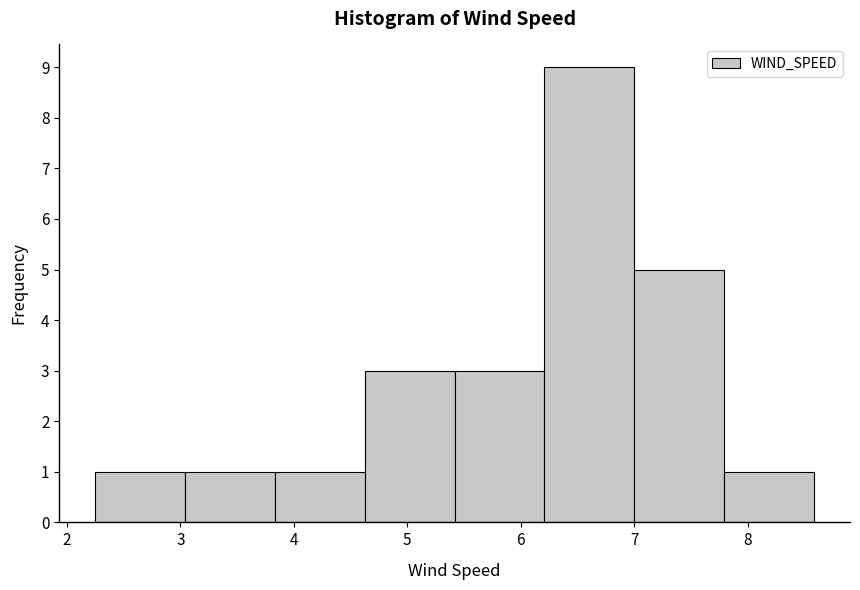

Which range on the x-axis has the tallest bar?

6.2 to 7.0